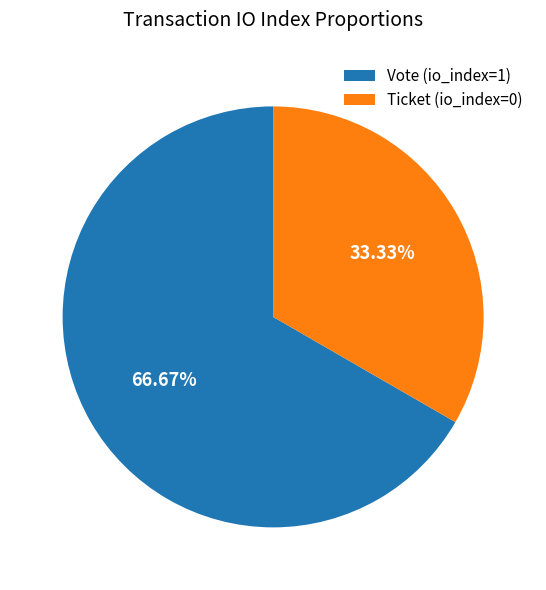

What is the total percentage of Vote (io_index=1) and Ticket (io_index=0)?

100.0%